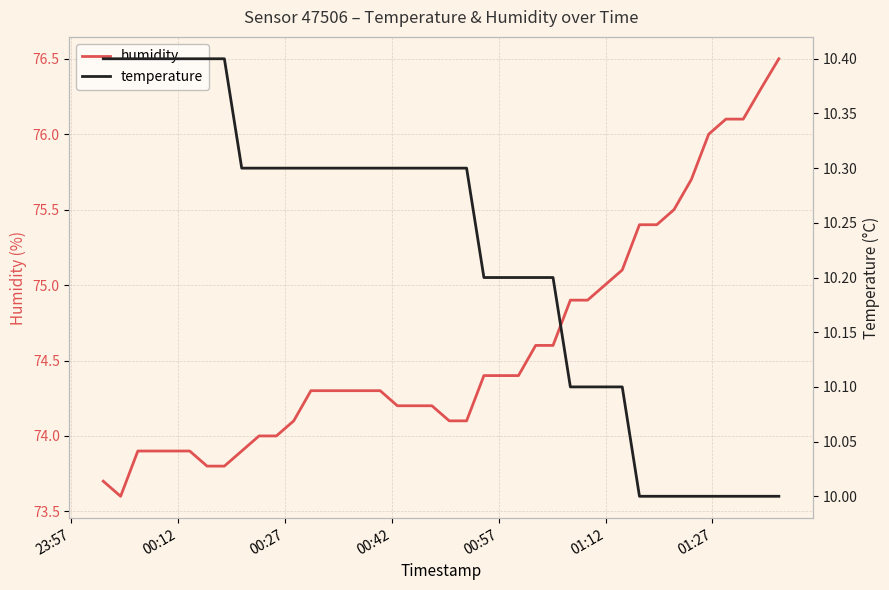

What is the maximum value for humidity?

76.5